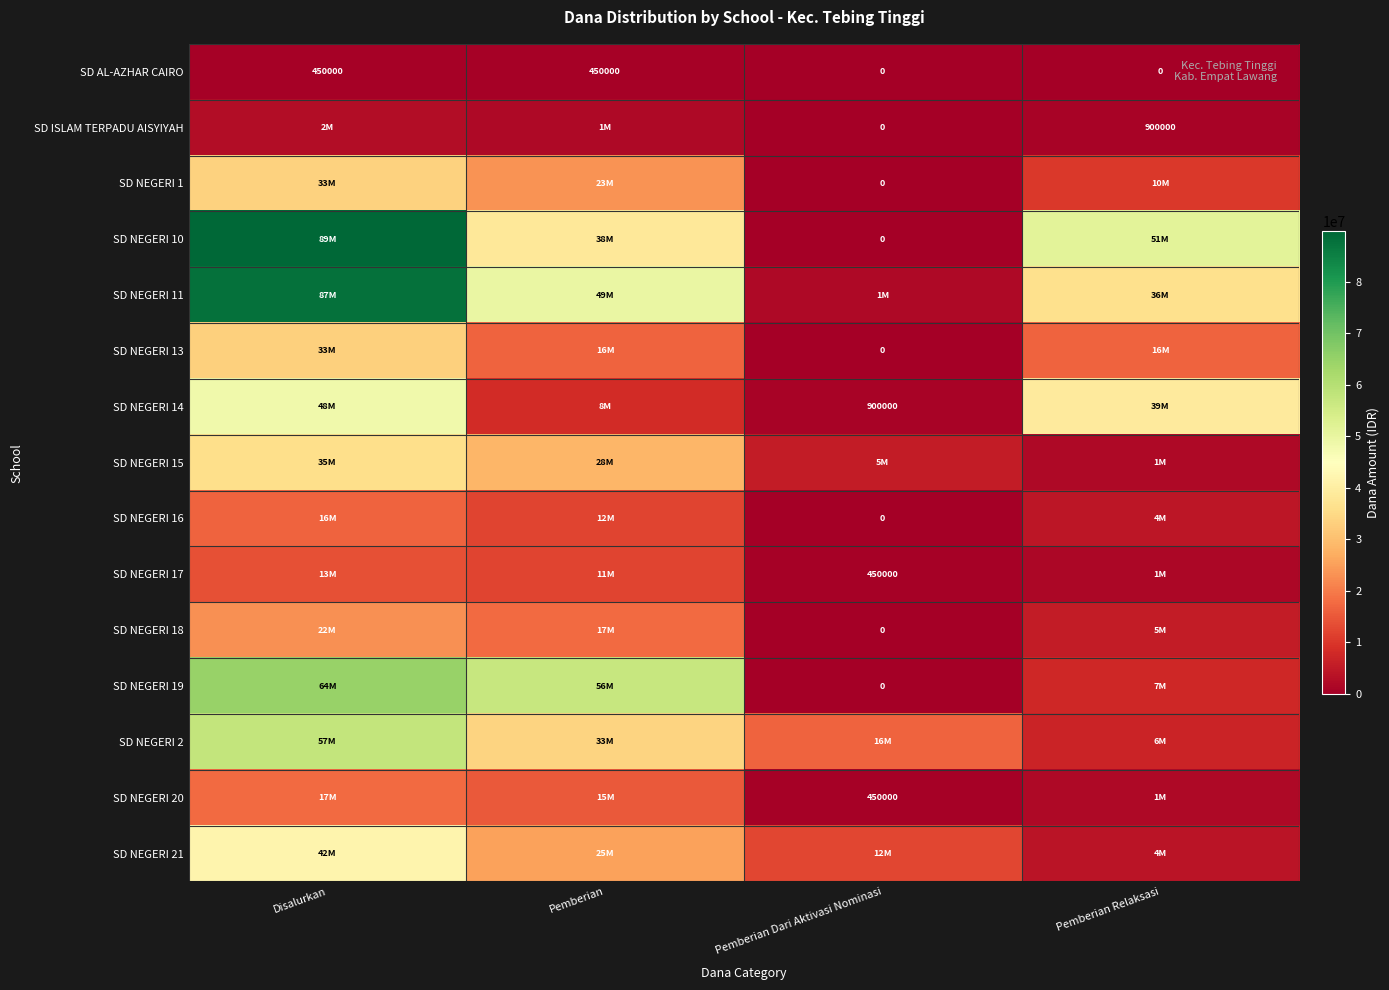

Is it true that SD NEGERI 20 equals 450000 at Pemberian Dari Aktivasi Nominasi?

True